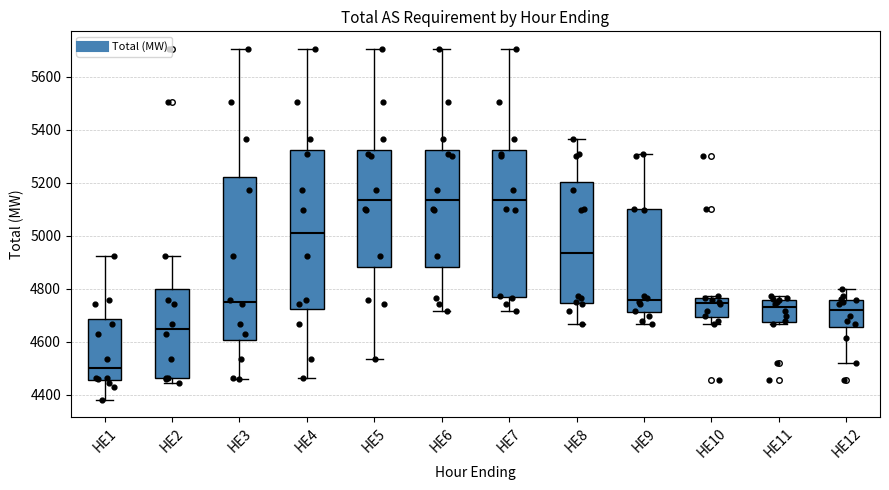

Where does the lower whisker of the box for HE5 end on the y-axis? The values are not printed on the chart, so give them approximately, as read against the axis.

4540